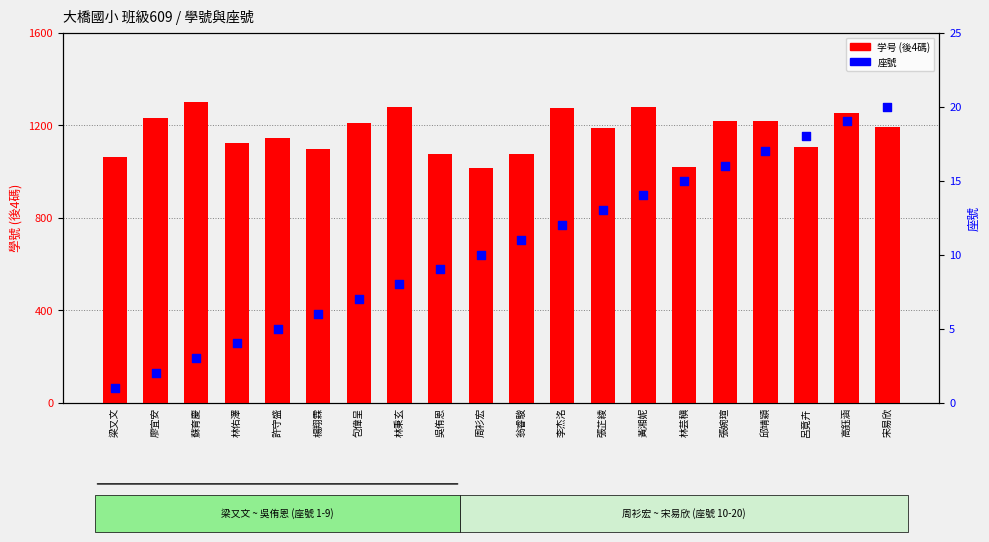

Which series has the largest total across all categories?

学号 (後4碼)